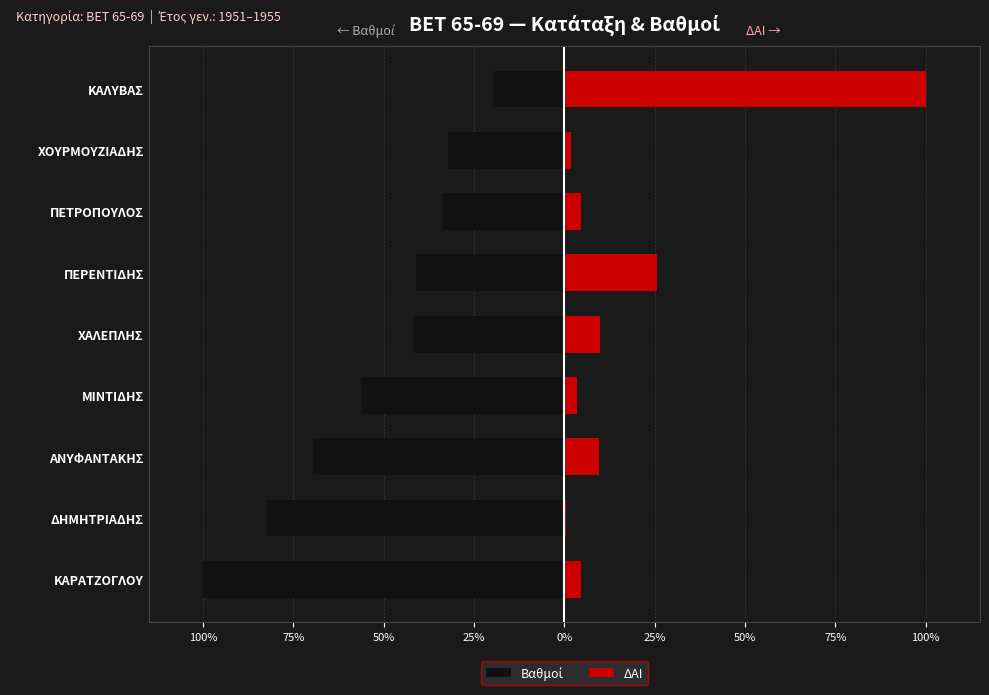

How many bars are there in each group?

2